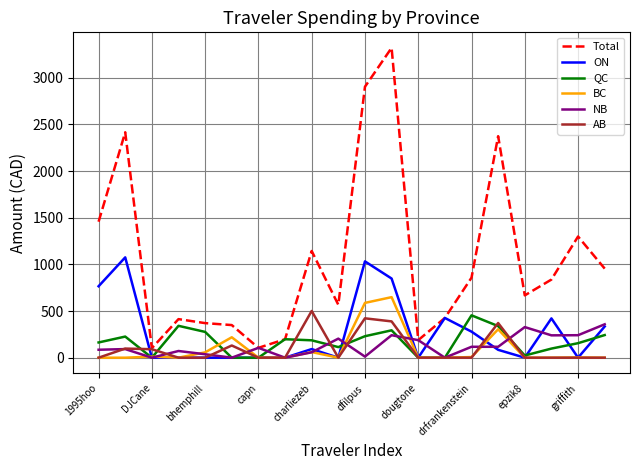

Which series has the largest range (max minus min)?

Total